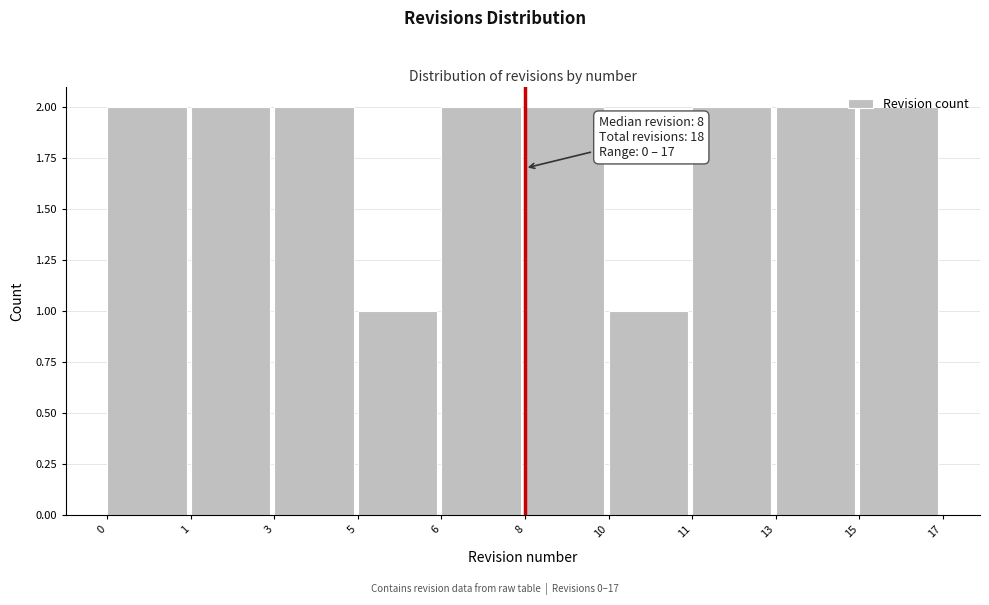

True or false: the data shows 2 at 15.

True